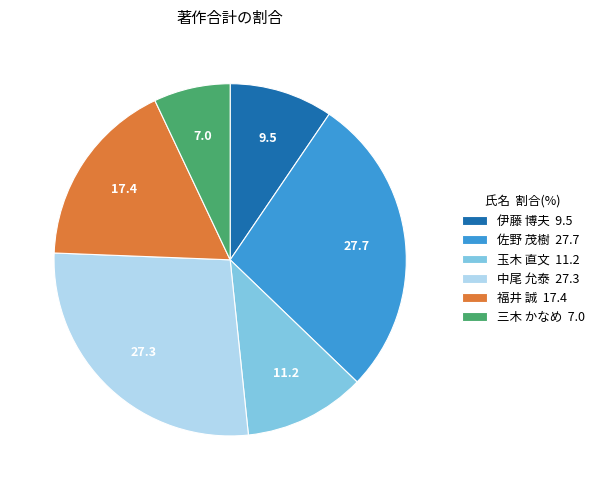

Approximately how many times larger is the value at 佐野 茂樹 compared to 福井 誠?

1.6